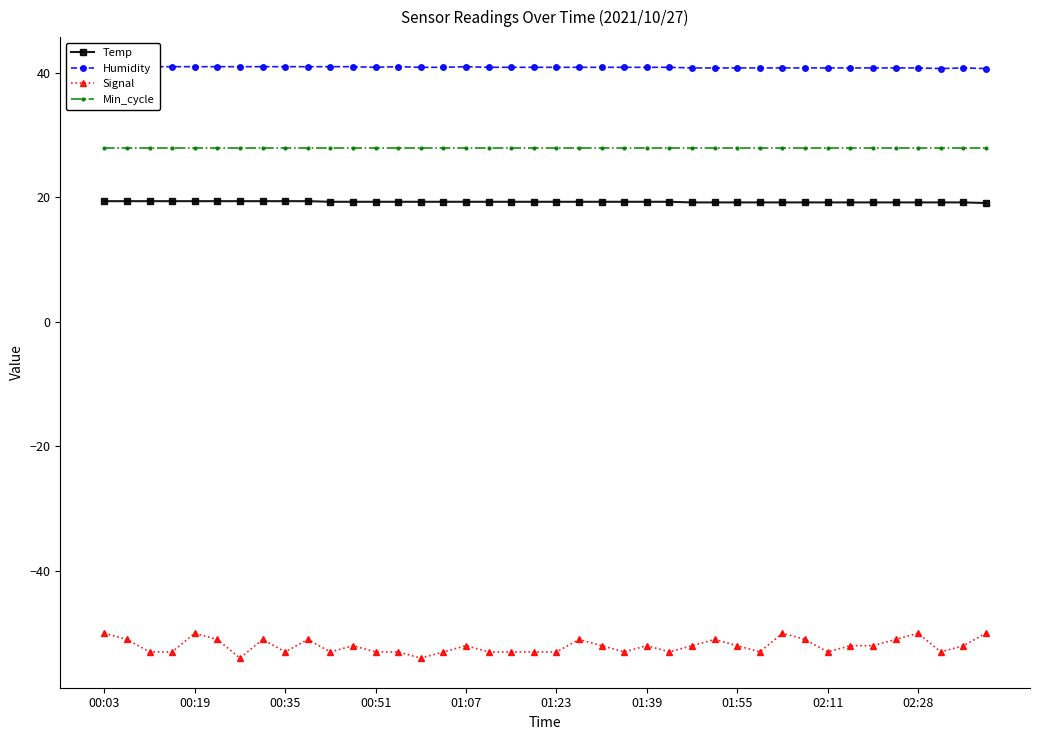

True or false: Signal has a value of -78.7 at 00:03.

False